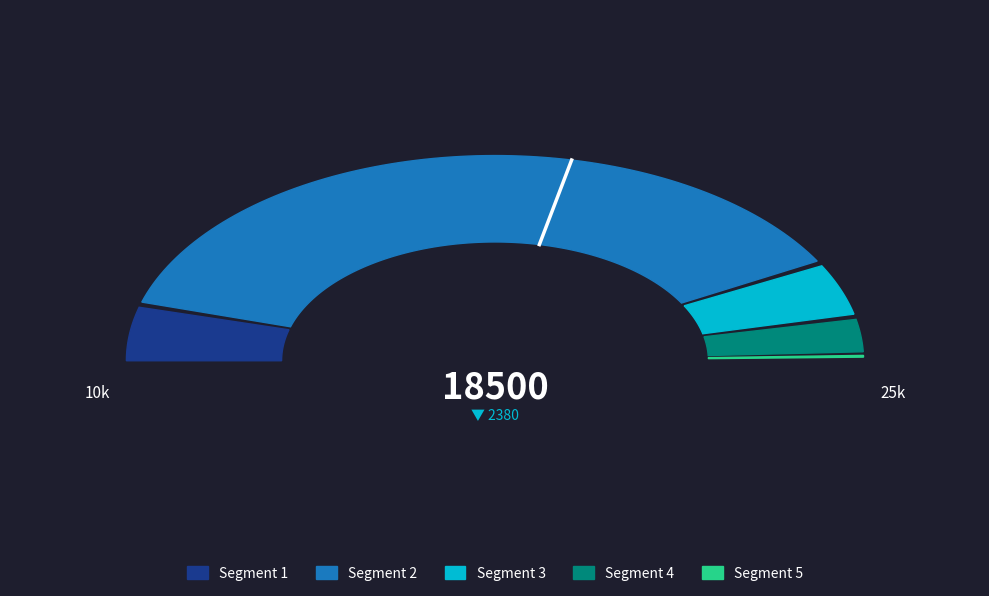

How many segments does this pie chart have?

5